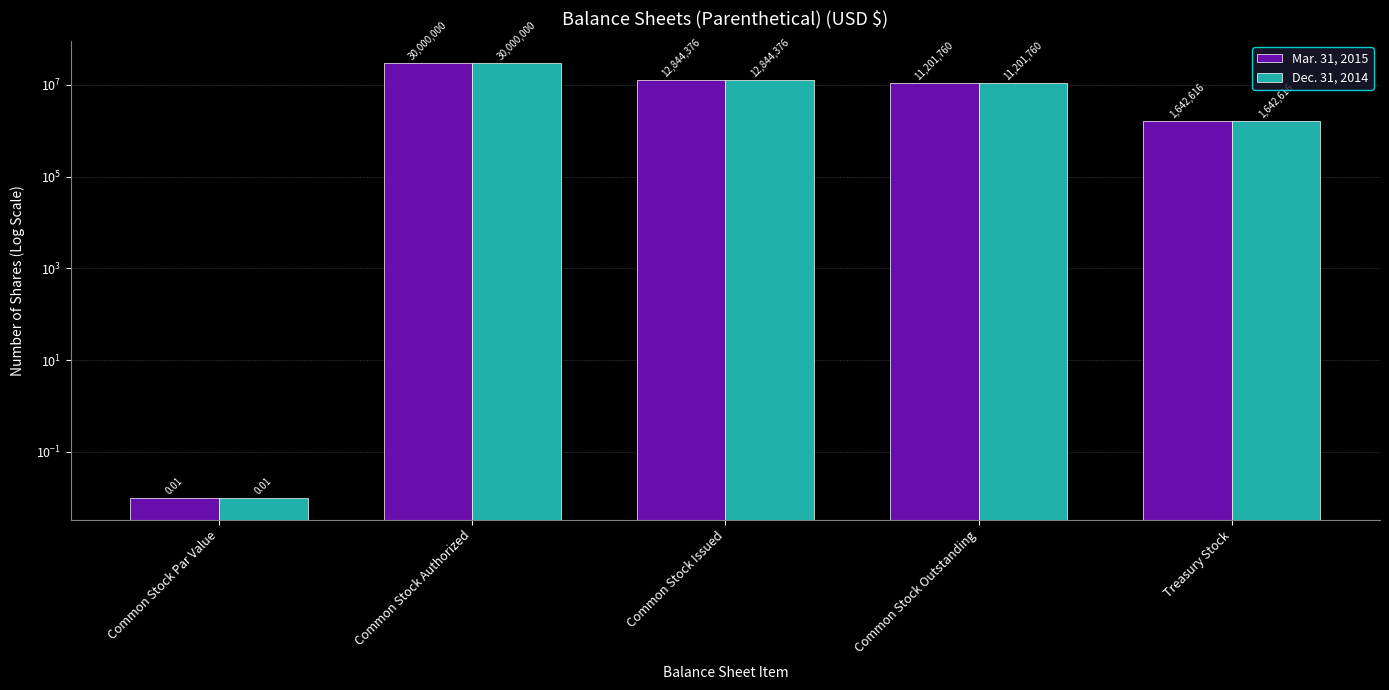

Reading left to right, transcribe all the data shown in this chart.

Mar. 31, 2015: 0.0	30000000.0	12844376.0	11201760.0	1642616.0
Dec. 31, 2014: 0.0	30000000.0	12844376.0	11201760.0	1642616.0